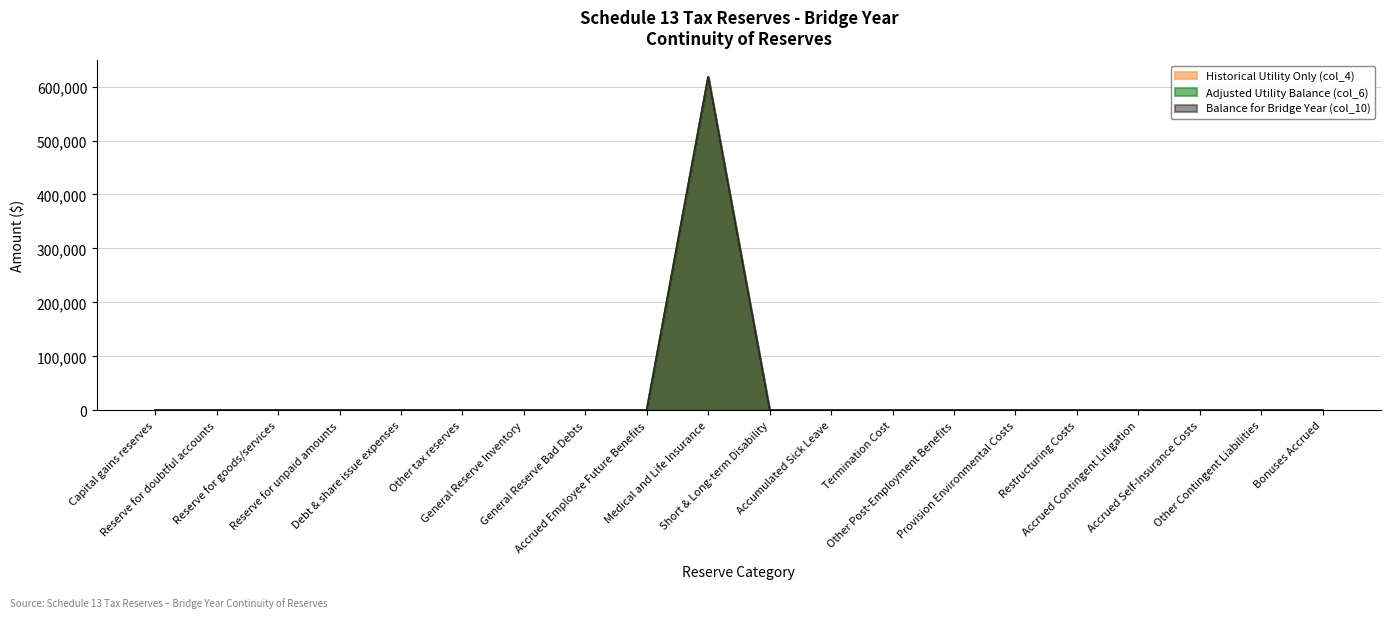

How many interior local peaks does the Historical Utility Only (col_4) series have?

1